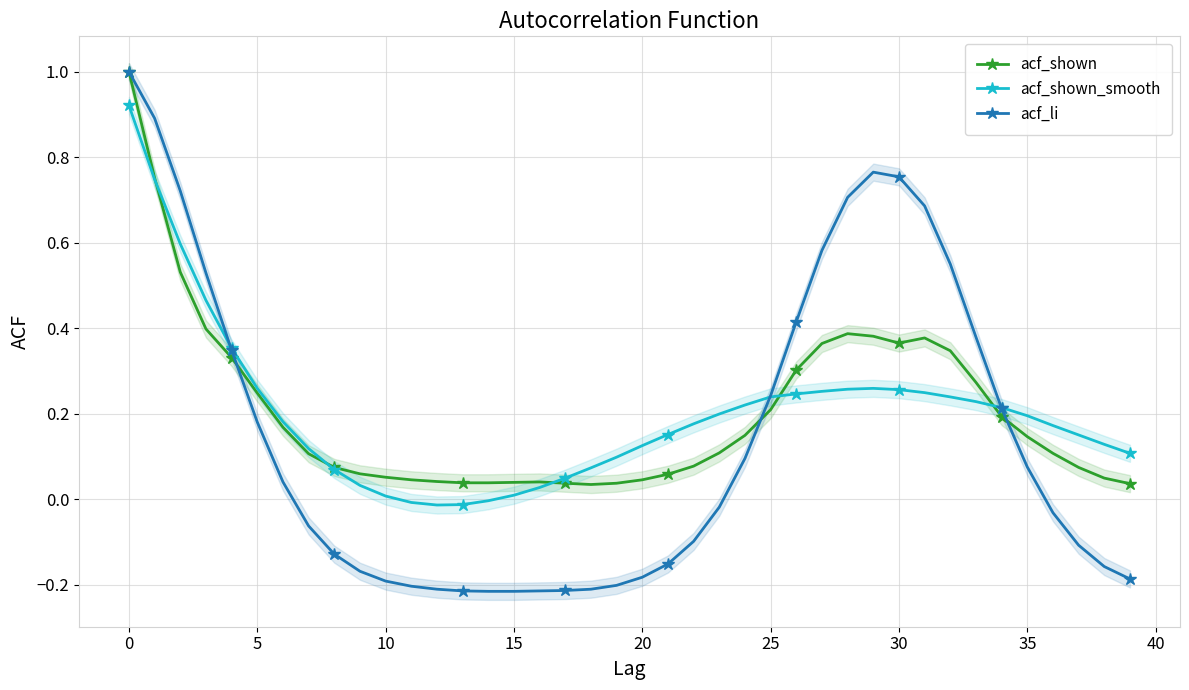

At which category does acf_shown_smooth reach its first local valley?

12